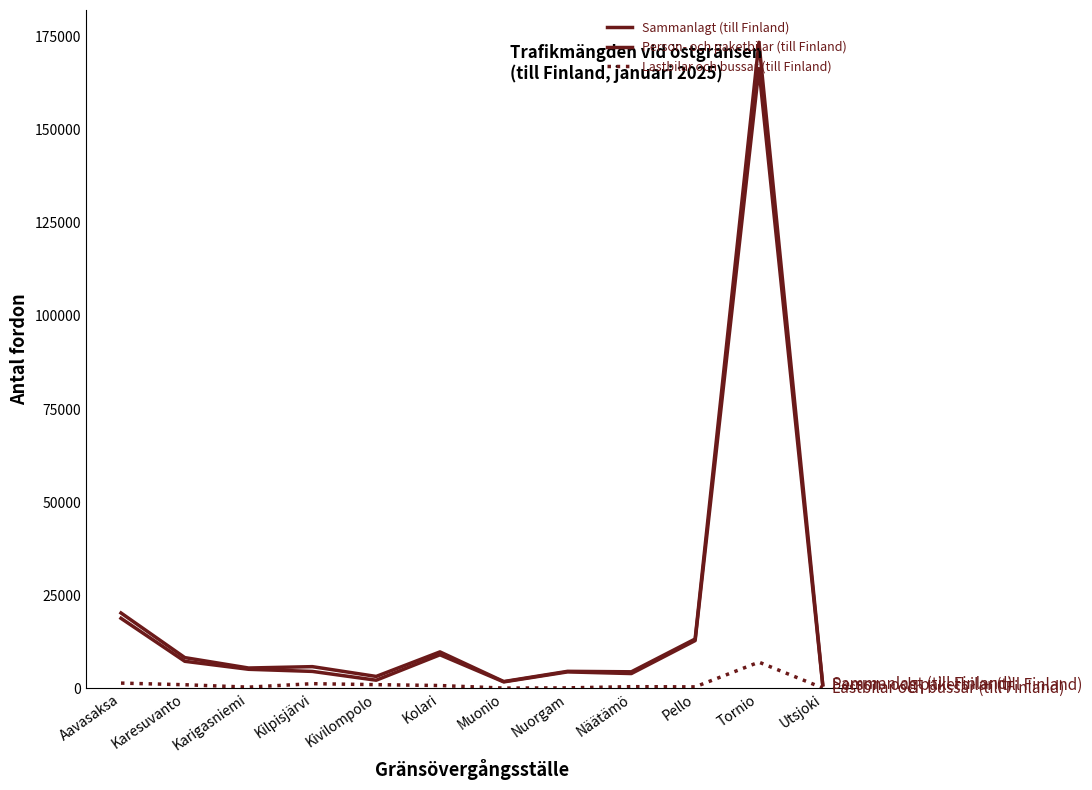

What is the label of the 2nd point from the right?

Tornio